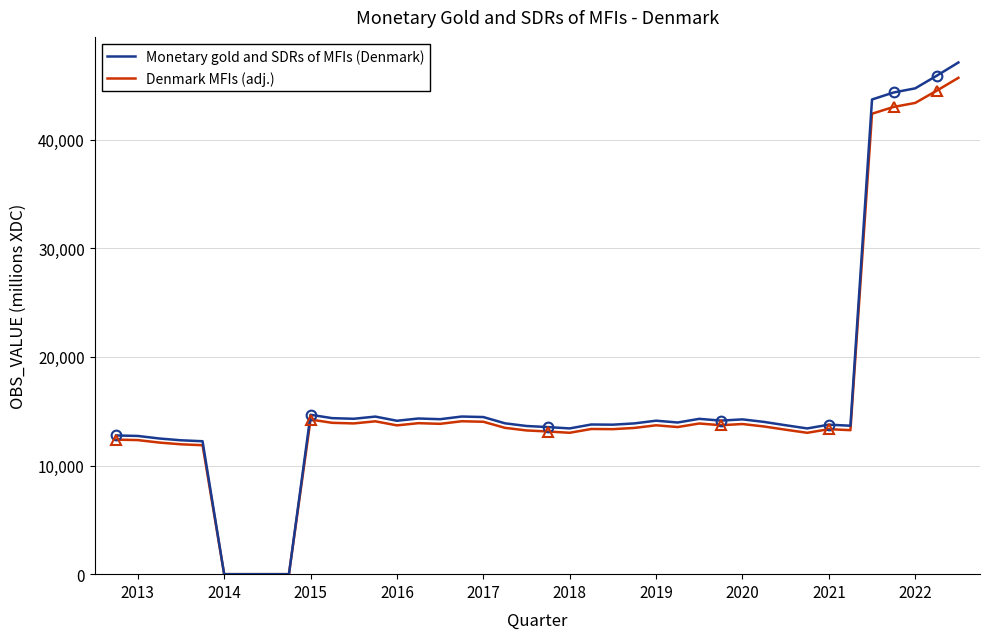

Which series has the widest spread of values?

Monetary gold and SDRs of MFIs (Denmark)